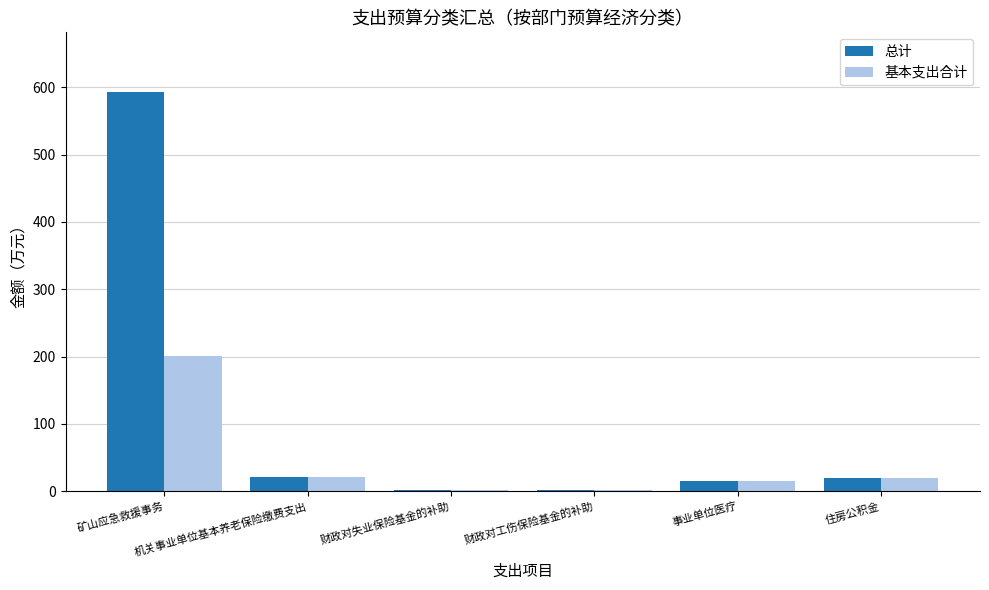

Which series has the largest total across all categories?

总计